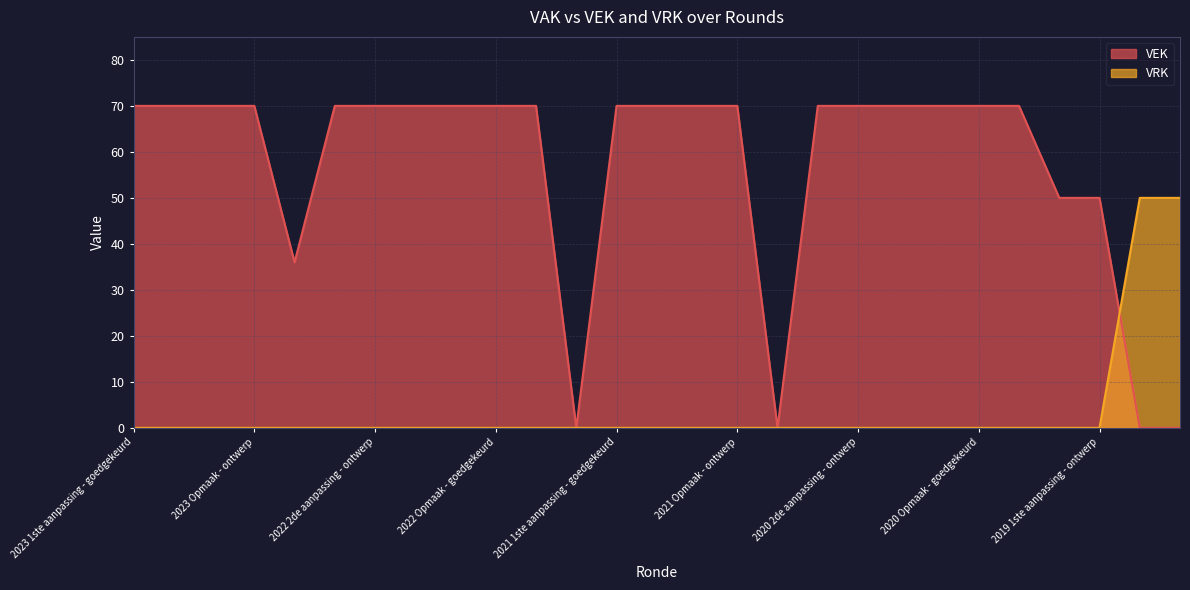

Reading right to left, extract all data points from this chart.

VEK: 0	0	50	50	70	70	70	70	70	70	0	70	70	70	70	0	70	70	70	70	70	70	36	70	70	70	70
VRK: 50	50	0	0	0	0	0	0	0	0	0	0	0	0	0	0	0	0	0	0	0	0	0	0	0	0	0